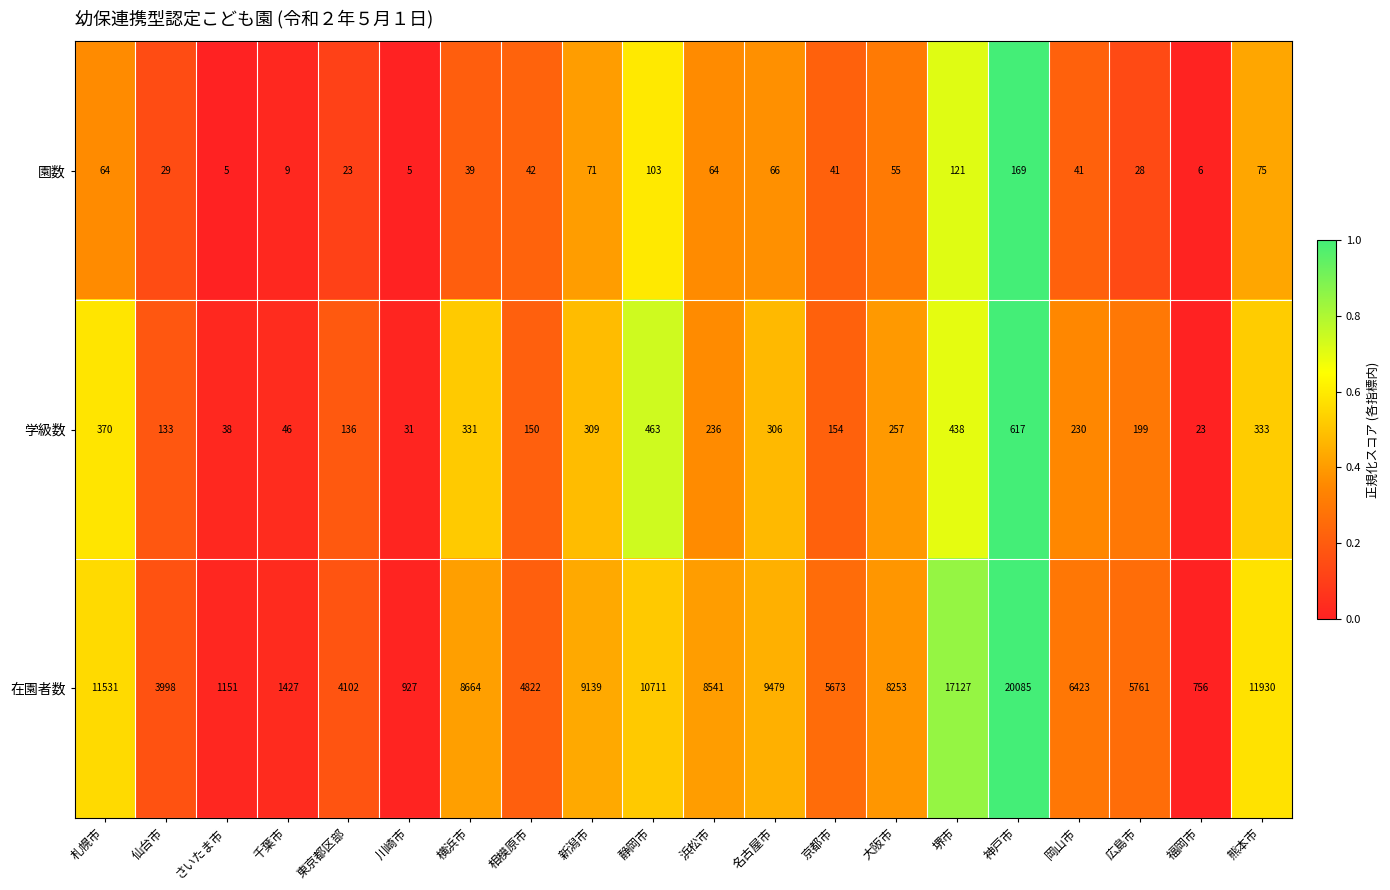

Which label corresponds to the largest value in the chart?

神戸市